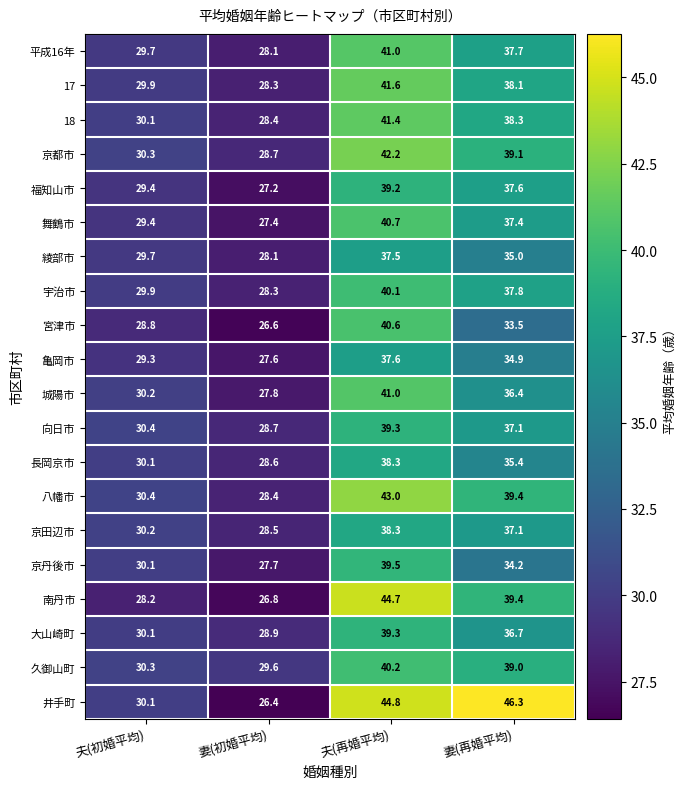

How many data points in 綾部市 are less than 35?

2